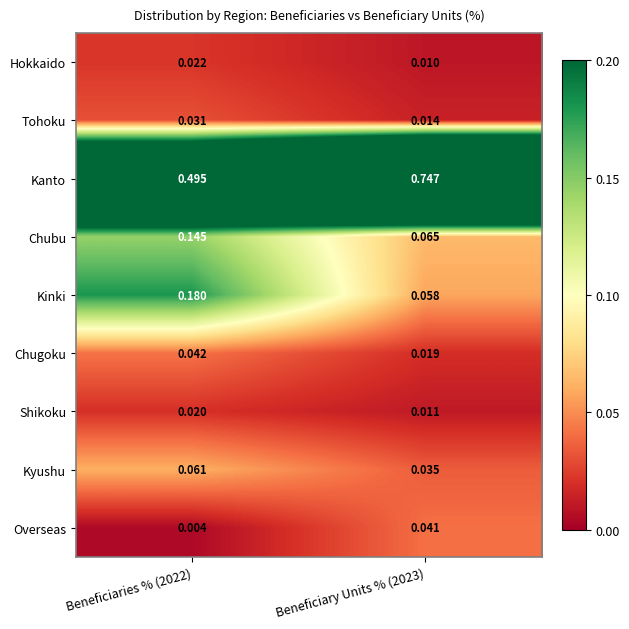

At Beneficiaries % (2022), list the series in order from largest to smallest.

Kanto, Kinki, Chubu, Kyushu, Chugoku, Tohoku, Hokkaido, Shikoku, Overseas